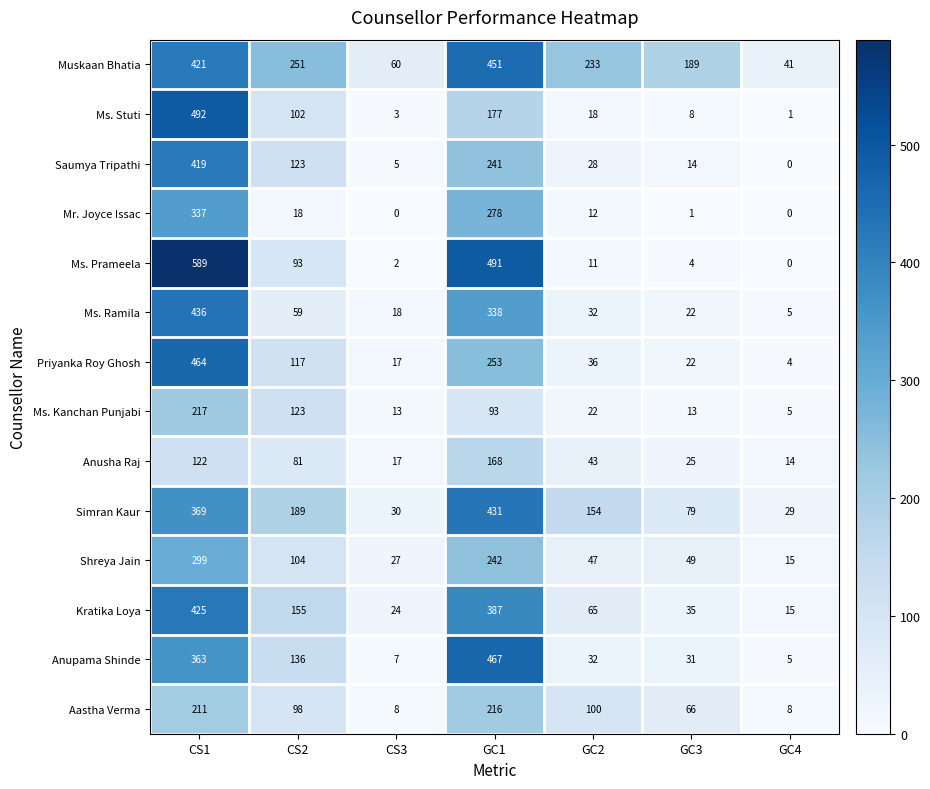

What is the greatest value displayed?

589